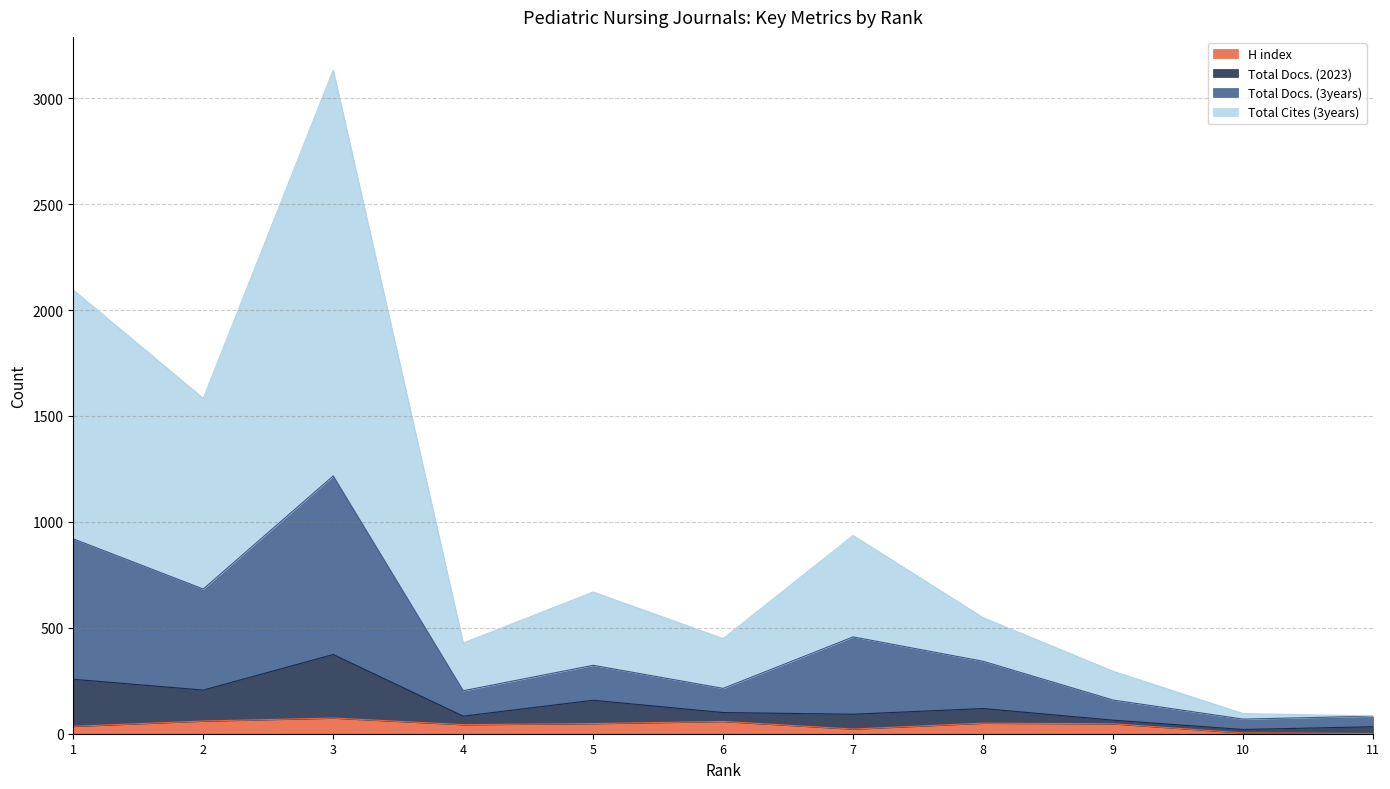

Reading left to right, extract all data points from this chart.

H index: 1=35	2=60	3=74	4=43	5=48	6=58	7=22	8=50	9=47	10=4	11=1
Total Docs. (2023): 1=257	2=206	3=374	4=83	5=158	6=100	7=92	8=119	9=64	10=20	11=33
Total Docs. (3years): 1=920	2=683	3=1217	4=203	5=323	6=214	7=457	8=342	9=159	10=69	11=83
Total Cites (3years): 1=2095	2=1583	3=3133	4=428	5=669	6=449	7=936	8=548	9=295	10=95	11=84